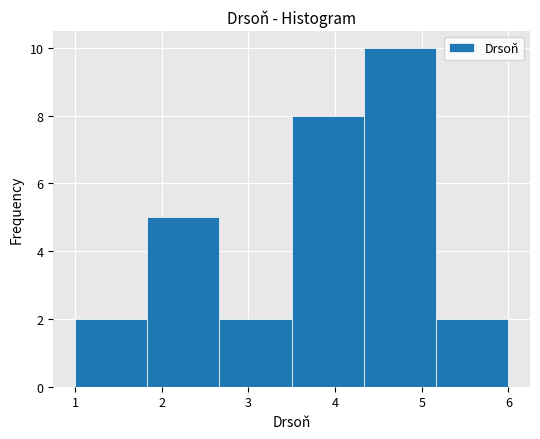

Reading left to right, transcribe this chart: for each bar, give the range it covers on the x-axis and its height. Neither the bar edges nor the heights are printed on the chart, so give them approximately, as read against the axes.

1.0 to 1.8: 2
1.8 to 2.7: 5
2.7 to 3.5: 2
3.5 to 4.3: 8
4.3 to 5.2: 10
5.2 to 6.0: 2